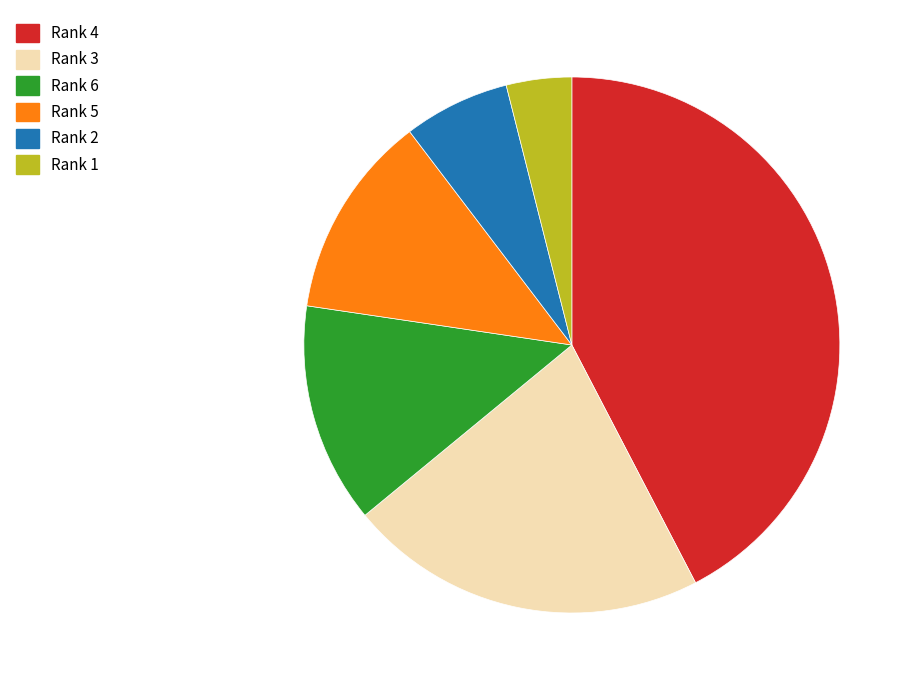

Count the number of slices in the pie.

6